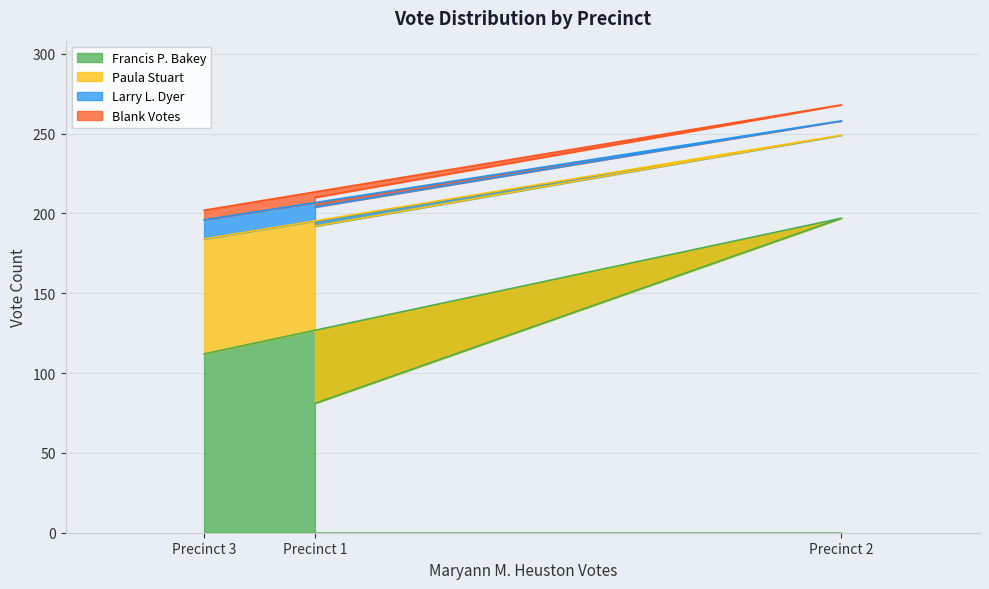

At which category is the sum across all series the highest?

Precinct 2